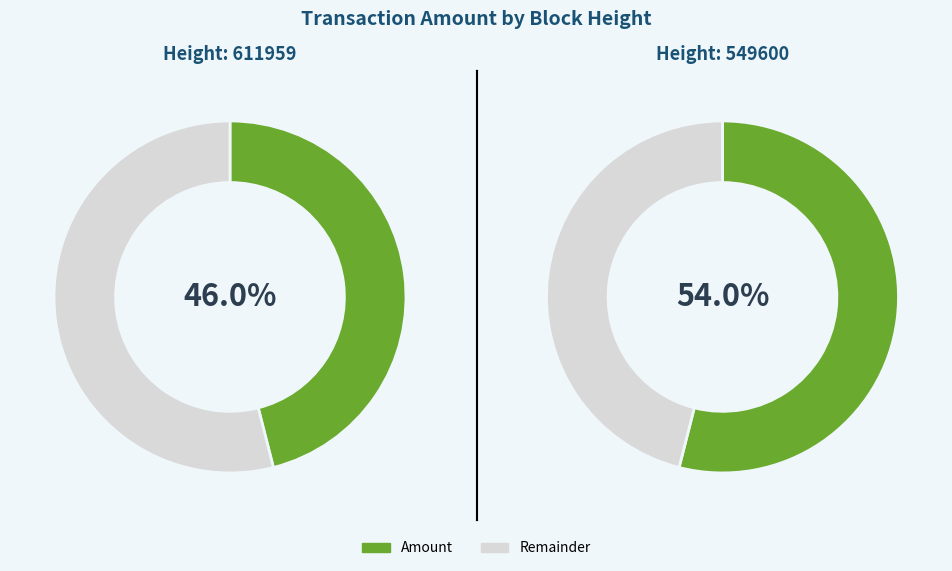

Which slice is the largest?

549600